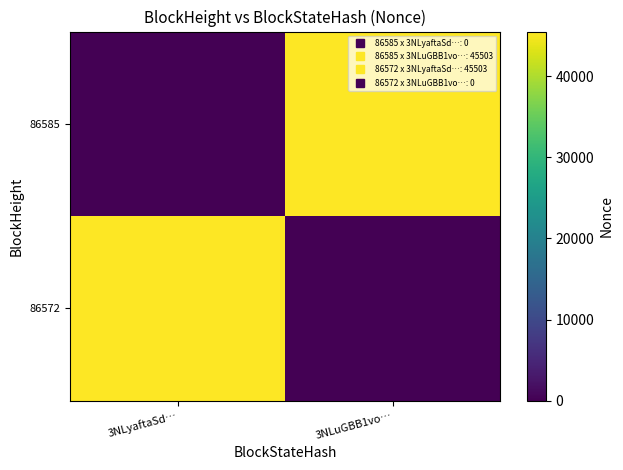

Which has a higher value, 3NLuGBB1vo… or 3NLyaftaSd…?

3NLuGBB1vo…